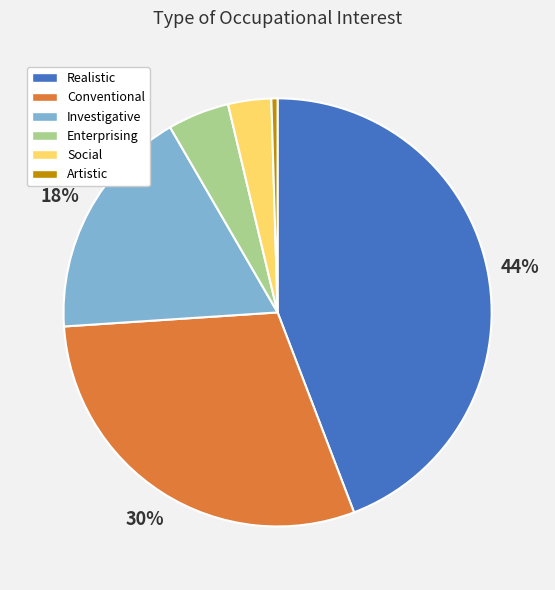

What is the largest slice in the pie chart?

Realistic